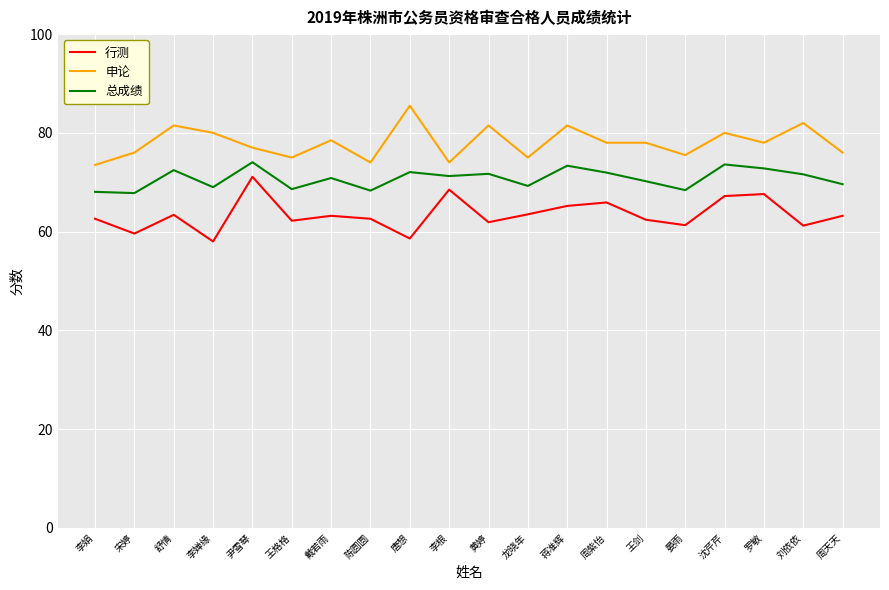

True or false: 申论 has more than 0 points higher than both neighbors.

True